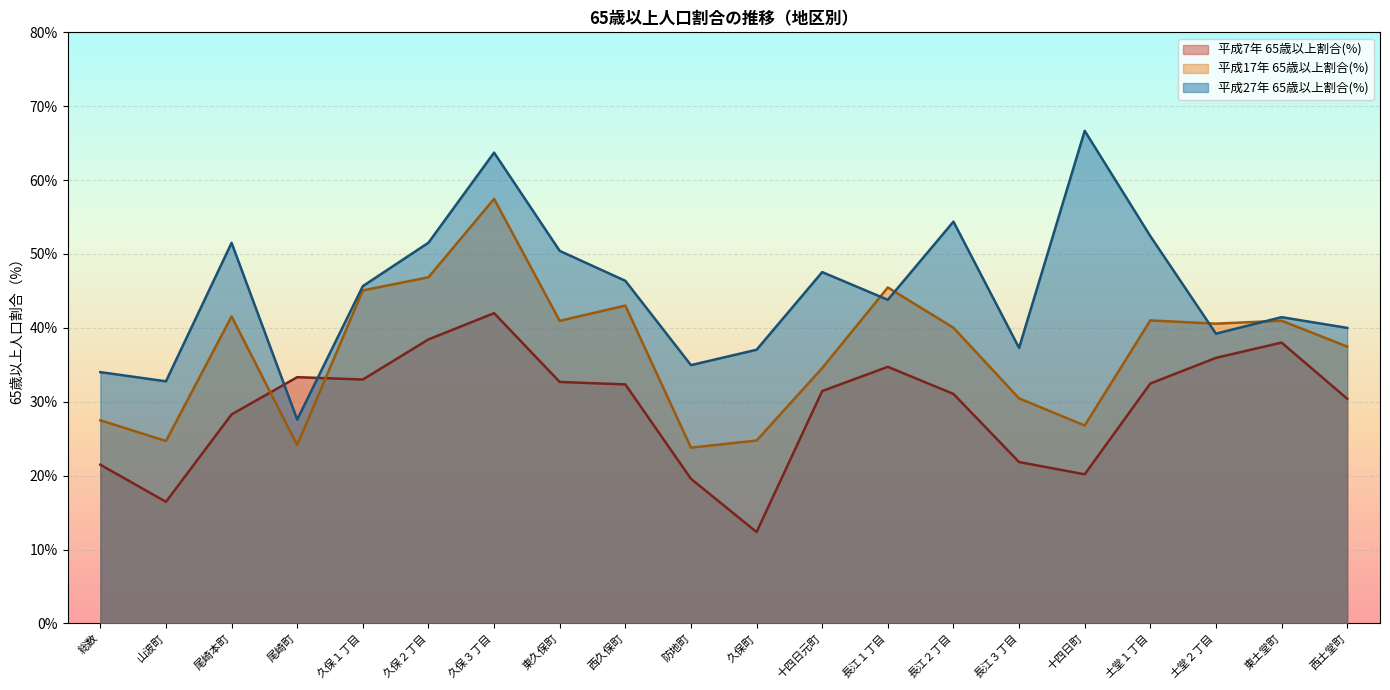

What is the total value across all series at 東久保町?

124.1